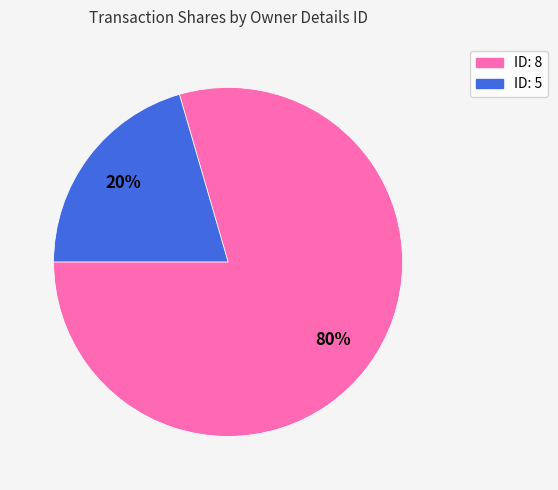

To the nearest percent, what is the average slice percentage?

50%